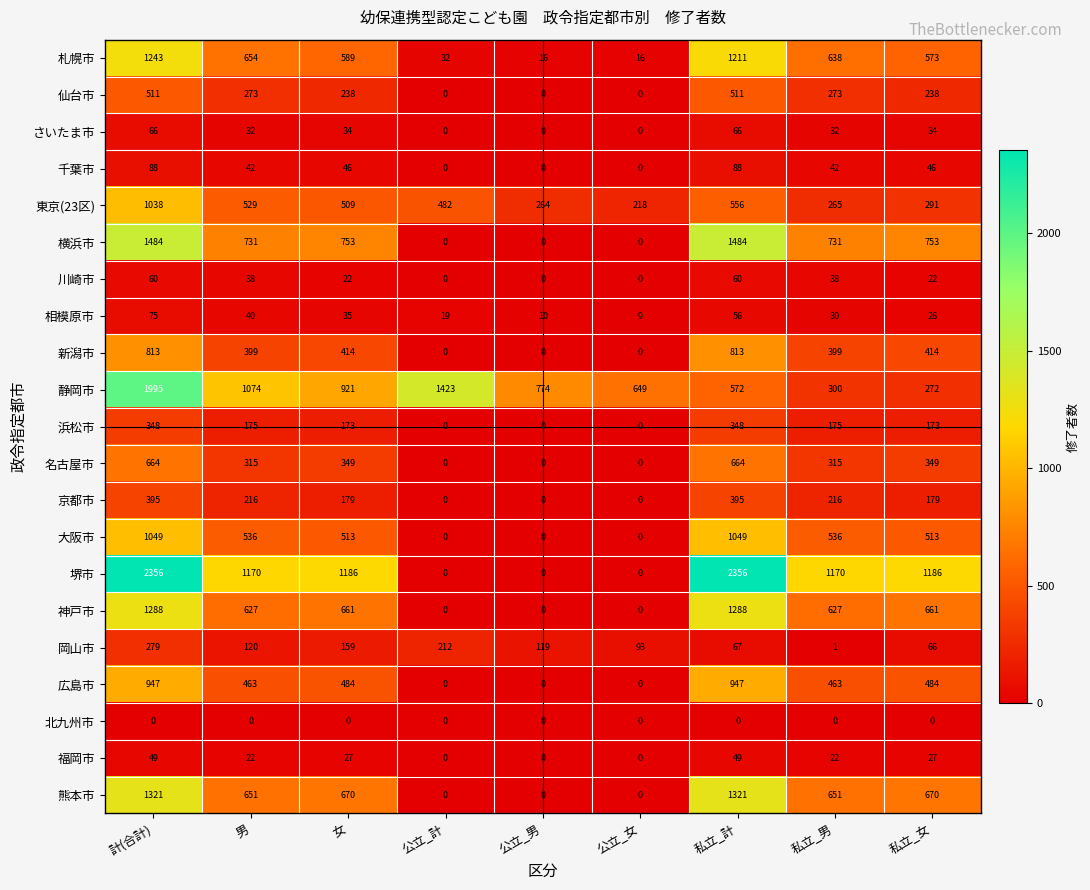

Between 計(合計) and 公立_男, which series saw the biggest shift?

堺市